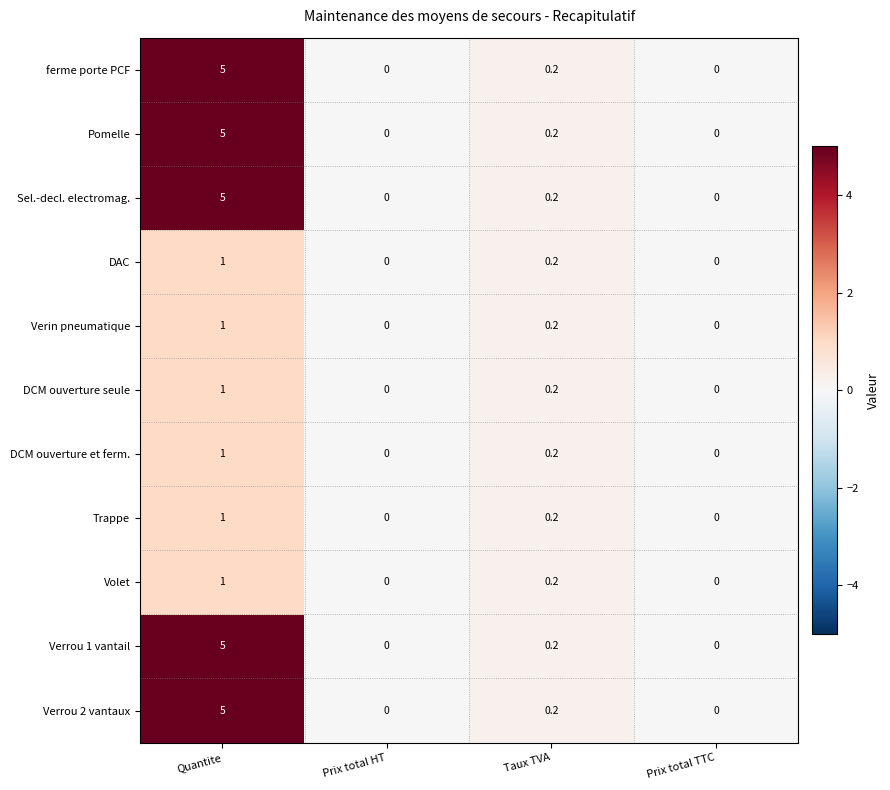

How many series are shown in this chart?

11